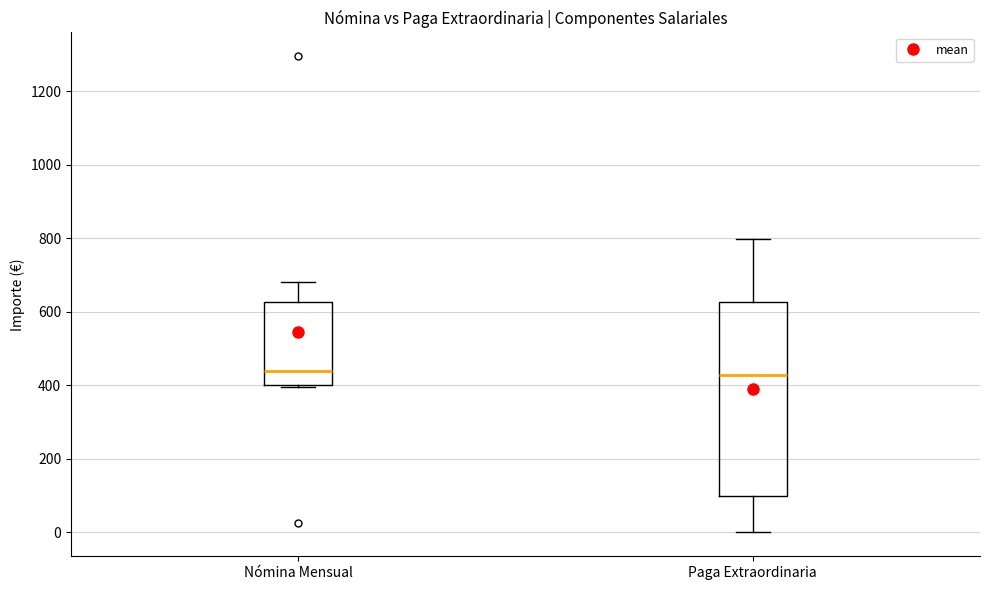

Reading left to right, transcribe this box plot: for each box, give where its median line is, the range the box spans, and where its two whiskers end, as read against the y-axis. The values are not printed on the chart, so give them approximately, as read against the axis.

Nómina Mensual: median 440, box 400 to 620, whiskers 400 to 680
Paga Extraordinaria: median 420, box 100 to 620, whiskers 0 to 800